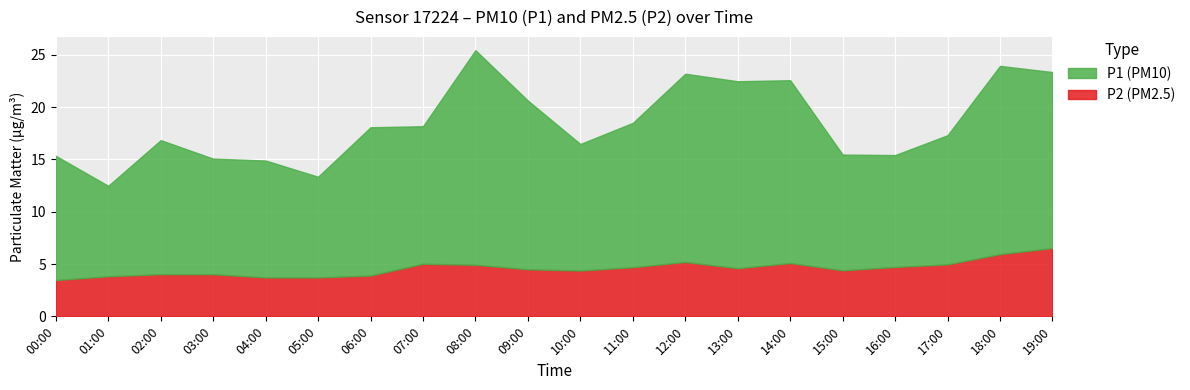

True or false: P1 has a value of 6.1 at 06:00.

False